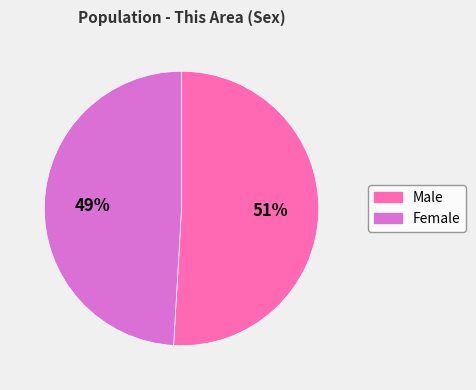

To the nearest percent, what is the difference between the Male and Female slice percentages?

2%